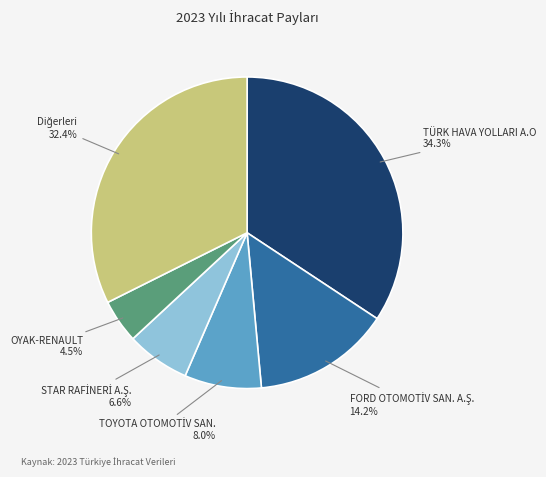

Is there any slice that represents more than half of the pie?

No